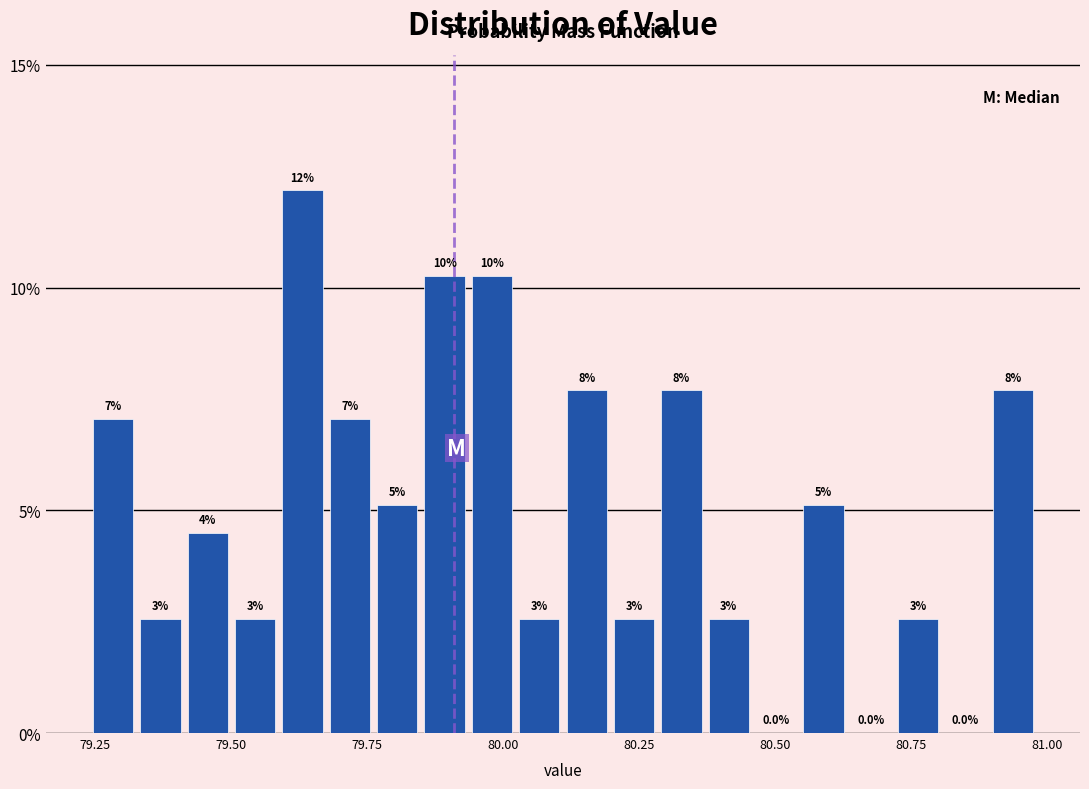

Read against the x-axis, roughly where is the centre of the tallest bar?

79.65